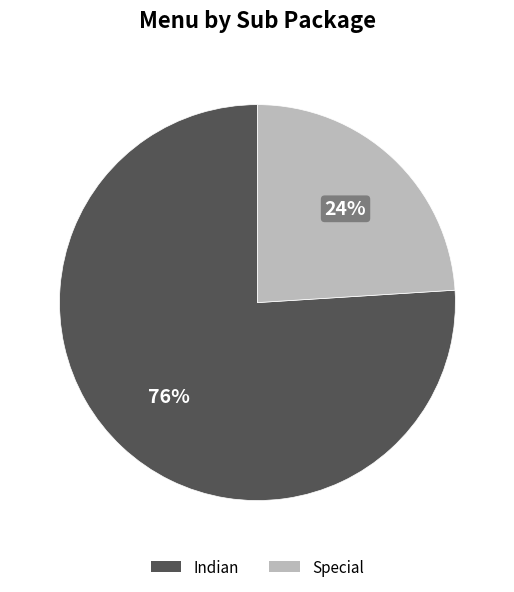

Combined, do Special and Indian account for over 50%?

Yes